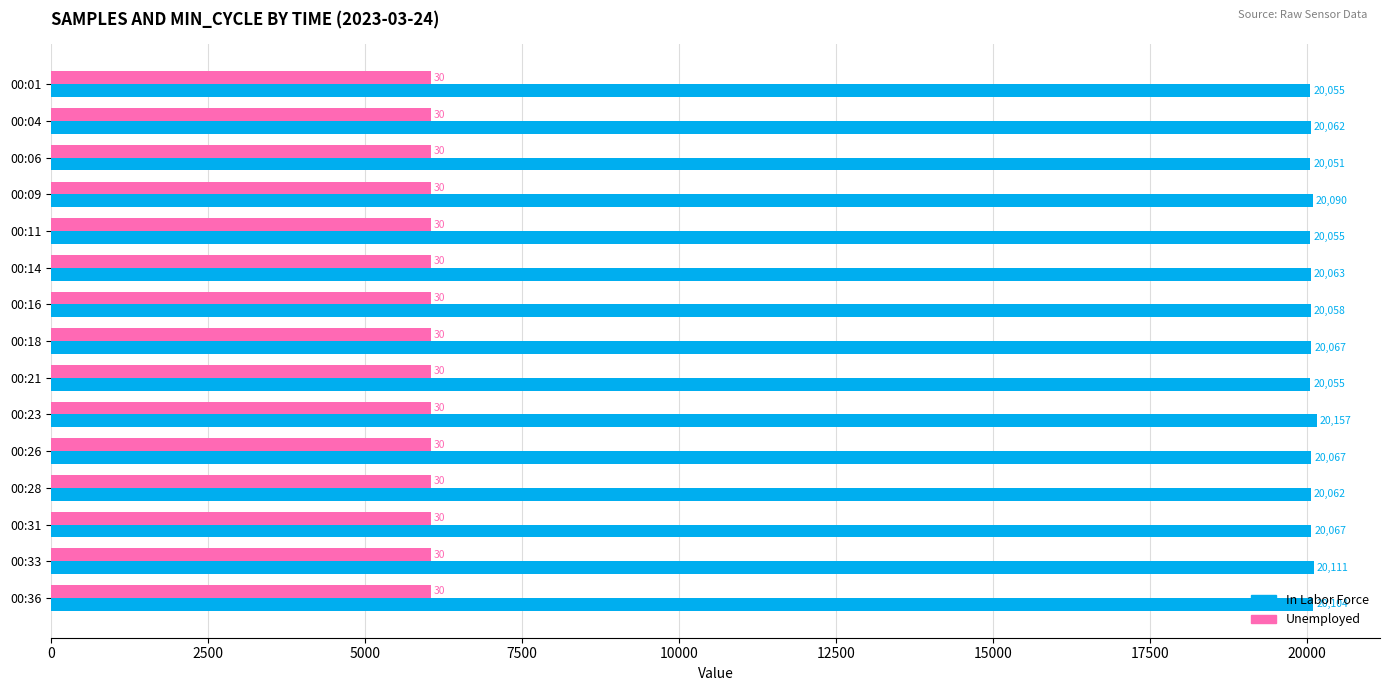

List the series in order of their overall mean, highest first.

In Labor Force, Unemployed